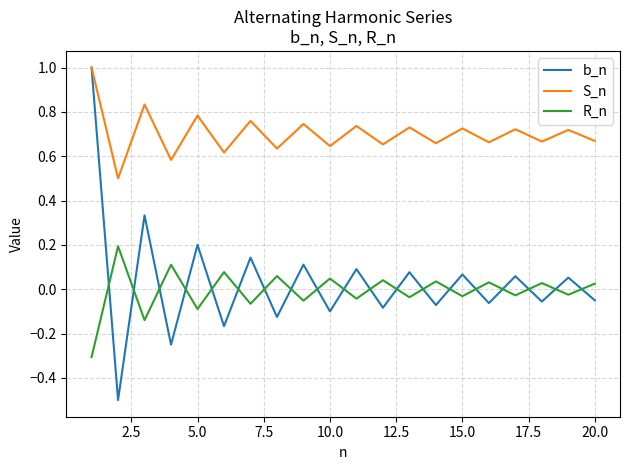

True or false: b_n has more than 2 points higher than both neighbors.

True